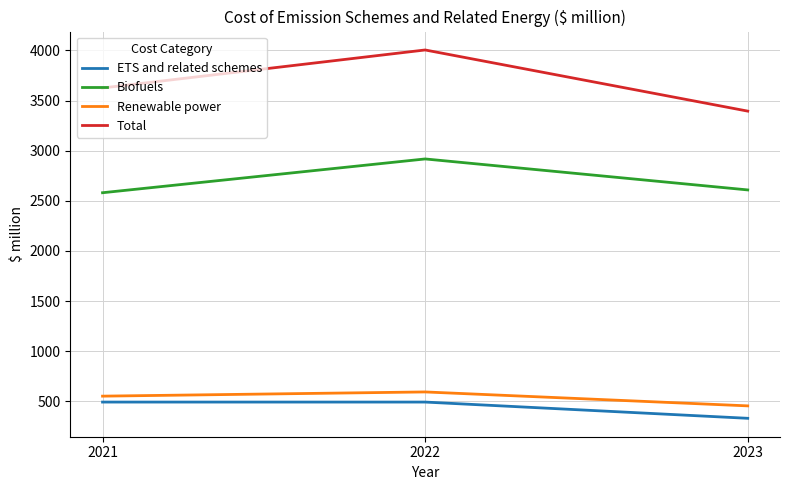

How many lines are shown in the chart?

4